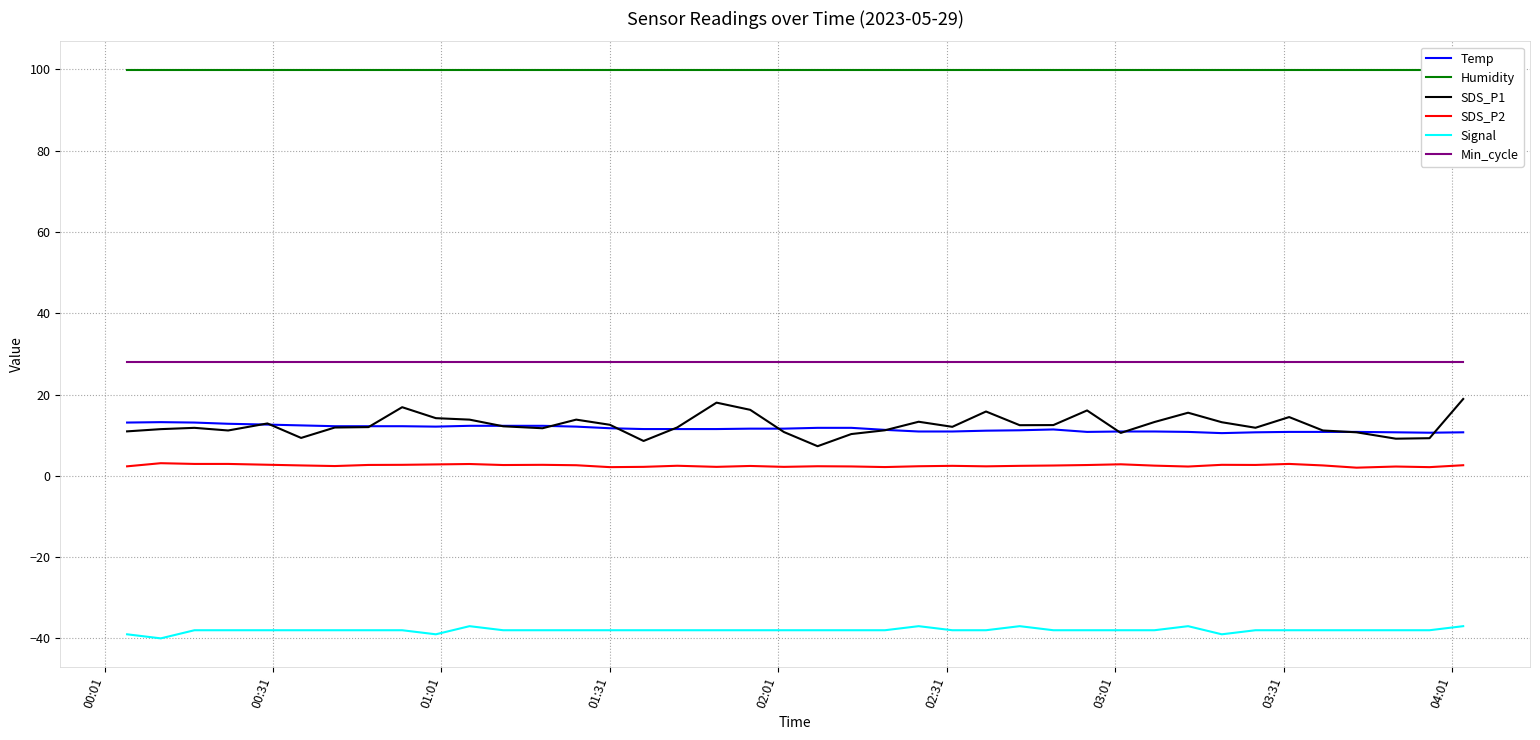

Which series has the largest total across all categories?

Humidity